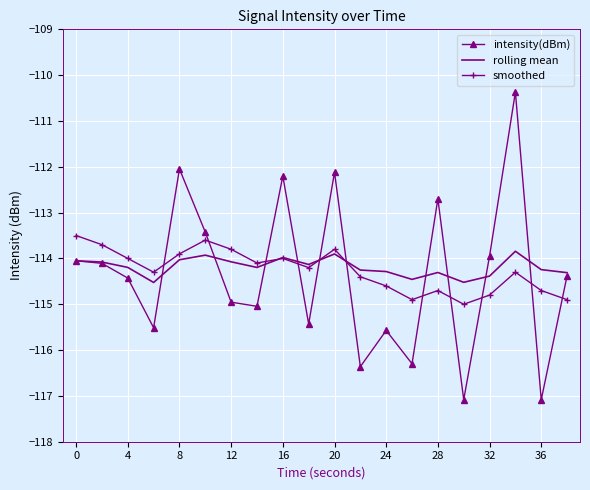

Which series has the widest spread of values?

intensity(dBm)